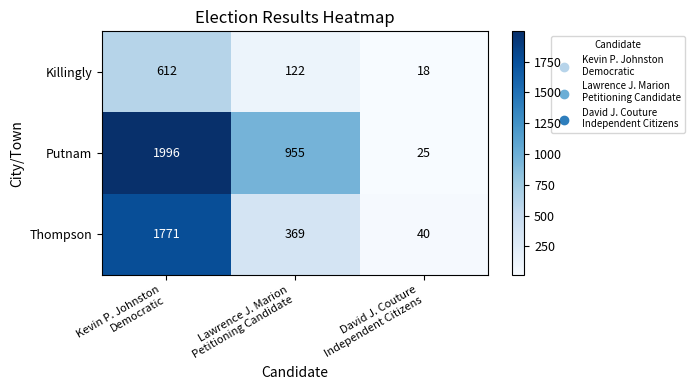

Rank the series at Kevin P. Johnston
Democratic from highest to lowest value.

Putnam, Thompson, Killingly